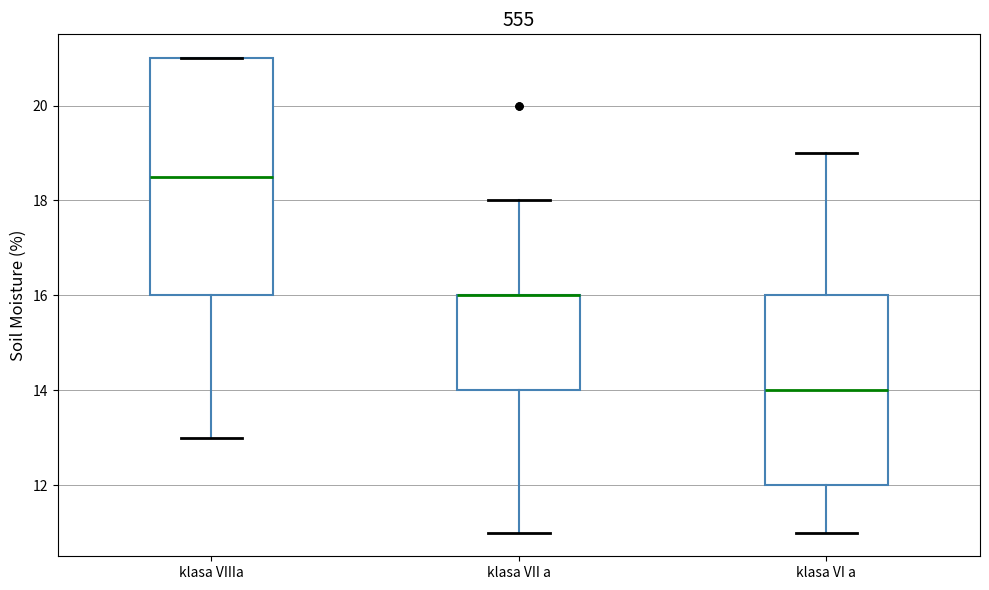

Reading left to right, transcribe this box plot: for each box, give where its median line is, the range the box spans, and where its two whiskers end, as read against the y-axis. The values are not printed on the chart, so give them approximately, as read against the axis.

klasa VIIIa: median 18.6, box 16.0 to 21.0, whiskers 13.0 to 21.0
klasa VII a: median 16.0 (drawn on the box's upper edge), box 14.0 to 16.0, whiskers 11.0 to 18.0
klasa VI a: median 14.0, box 12.0 to 16.0, whiskers 11.0 to 19.0